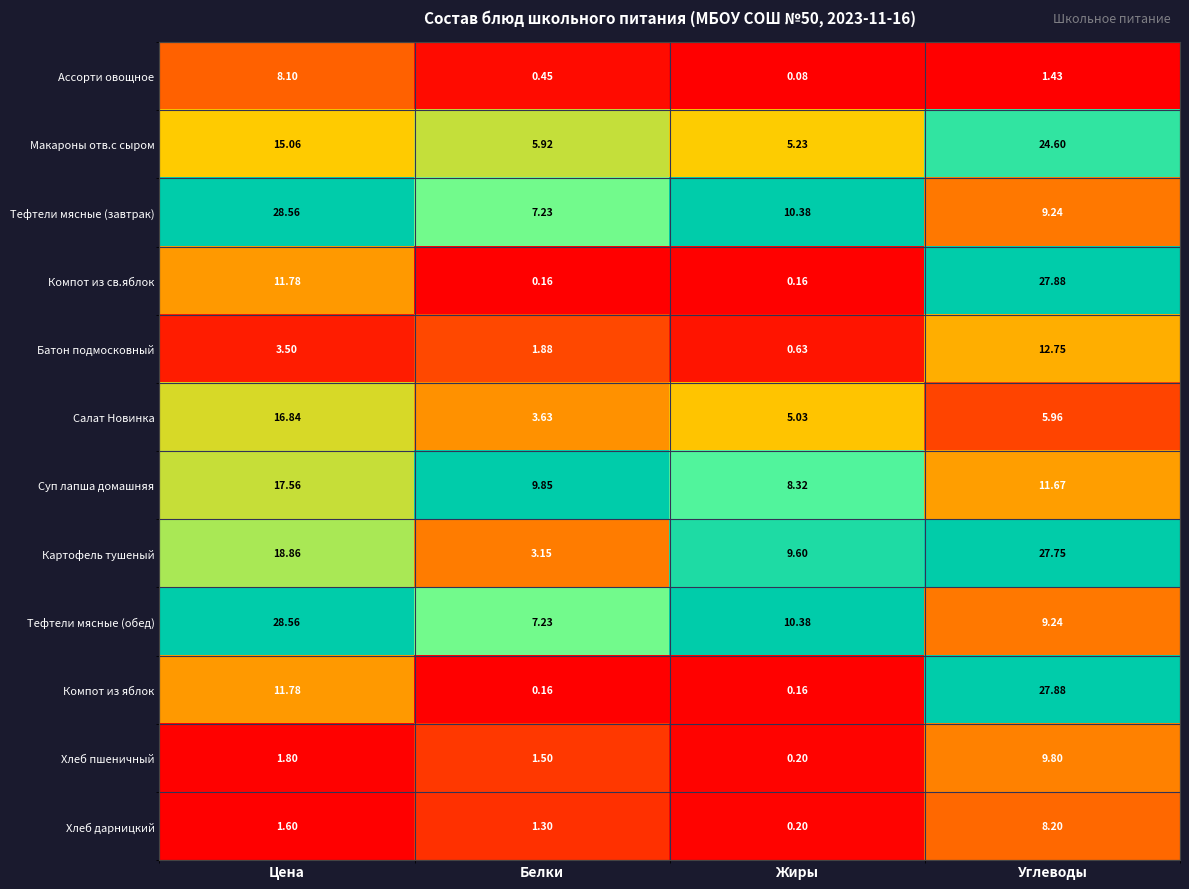

Rank the categories by Салат Новинка value from lowest to highest.

Белки, Жиры, Углеводы, Цена